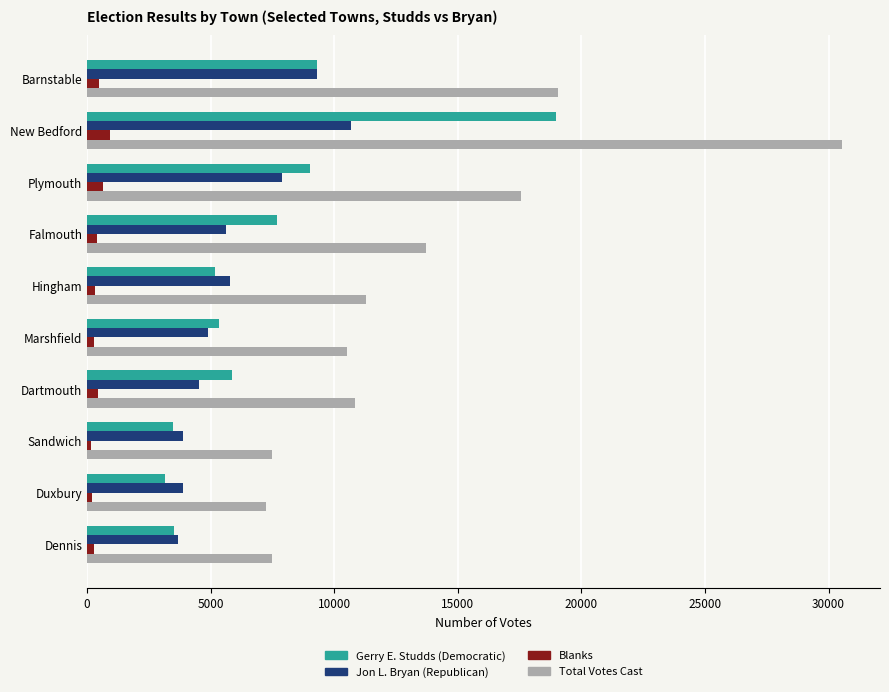

What are all the series names shown in the legend?

Gerry E. Studds (Democratic), Jon L. Bryan (Republican), Blanks, Total Votes Cast